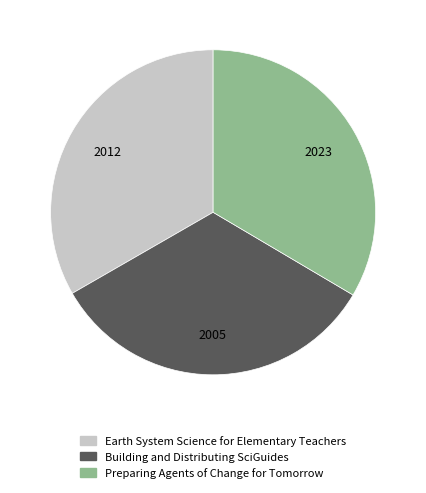

Is the sum of Preparing Agents of Change for Tomorrow and Building and Distributing SciGuides greater than half?

Yes